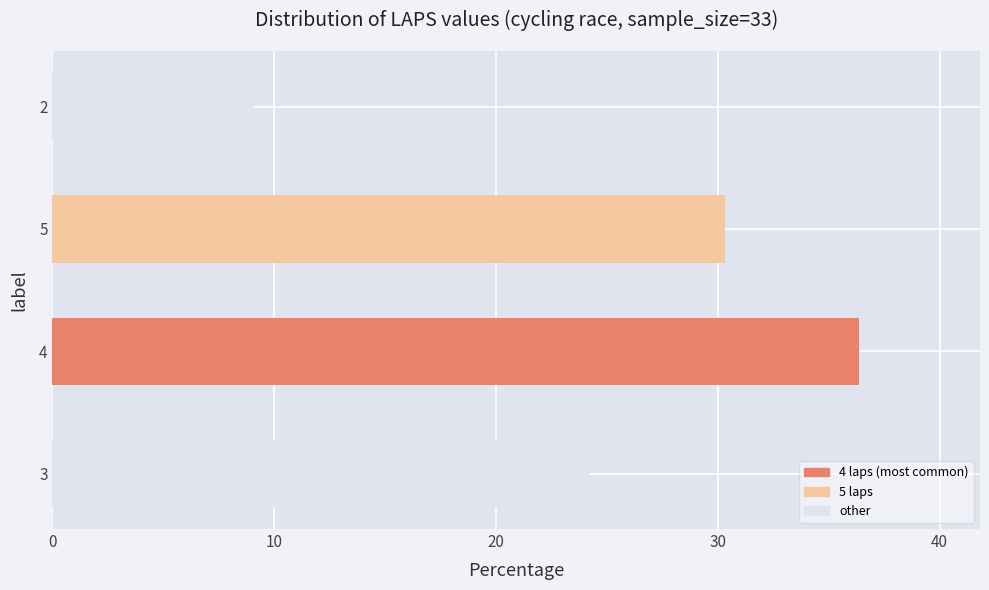

Reading bottom to top, what are all the values shown in this chart?

3=24.2	4=36.4	5=30.3	2=9.1